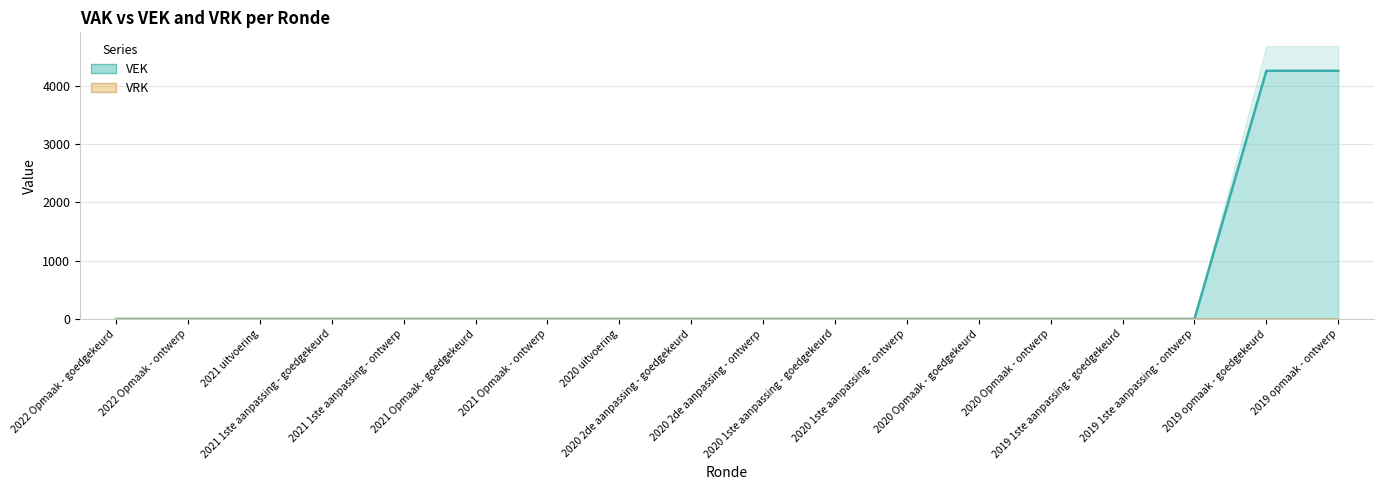

At which label is the value closest to 2129?

2022 Opmaak - goedgekeurd